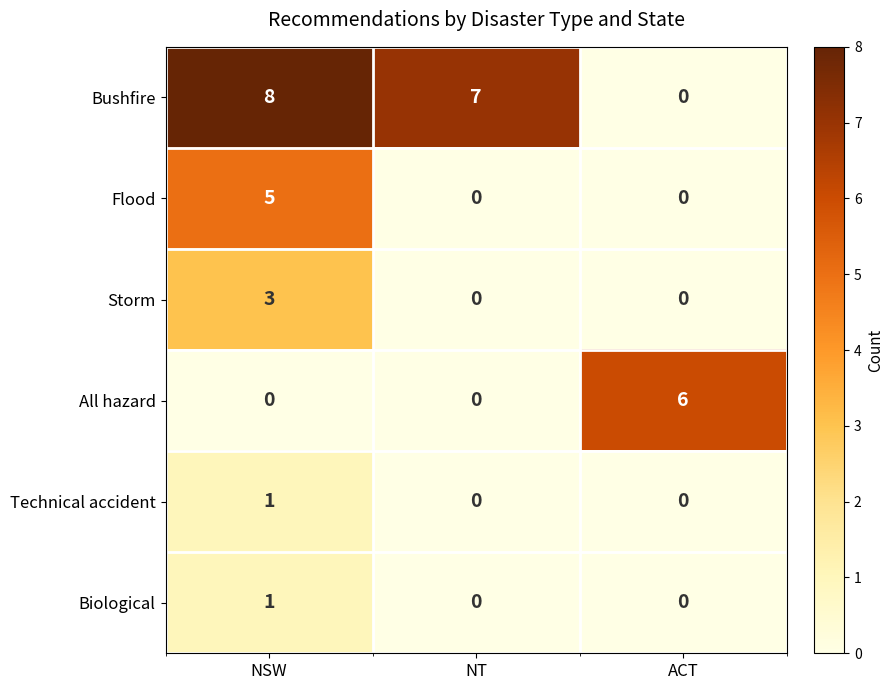

How many categories are shown in the chart?

3